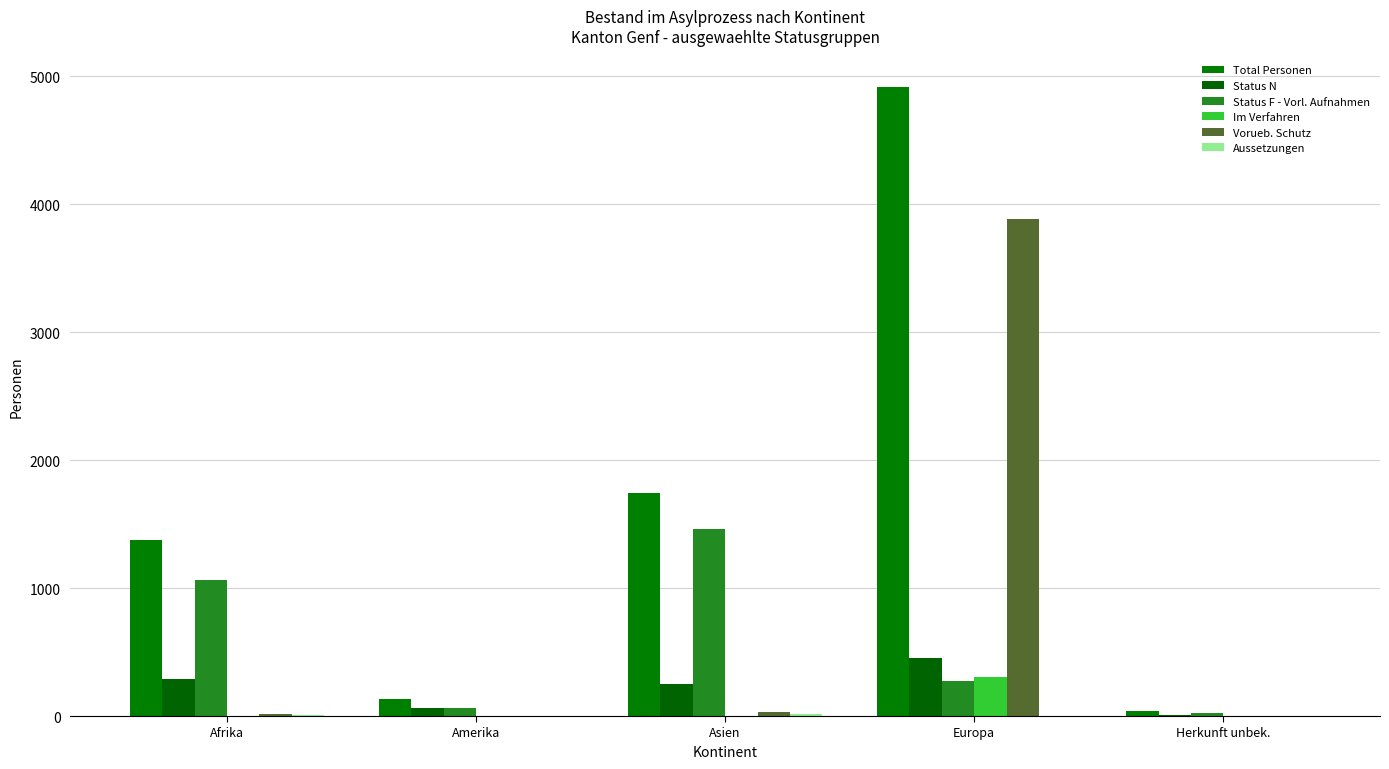

Is the value of Vorueb. Schutz at Amerika greater than the value of Aussetzungen at Herkunft unbek.?

Yes